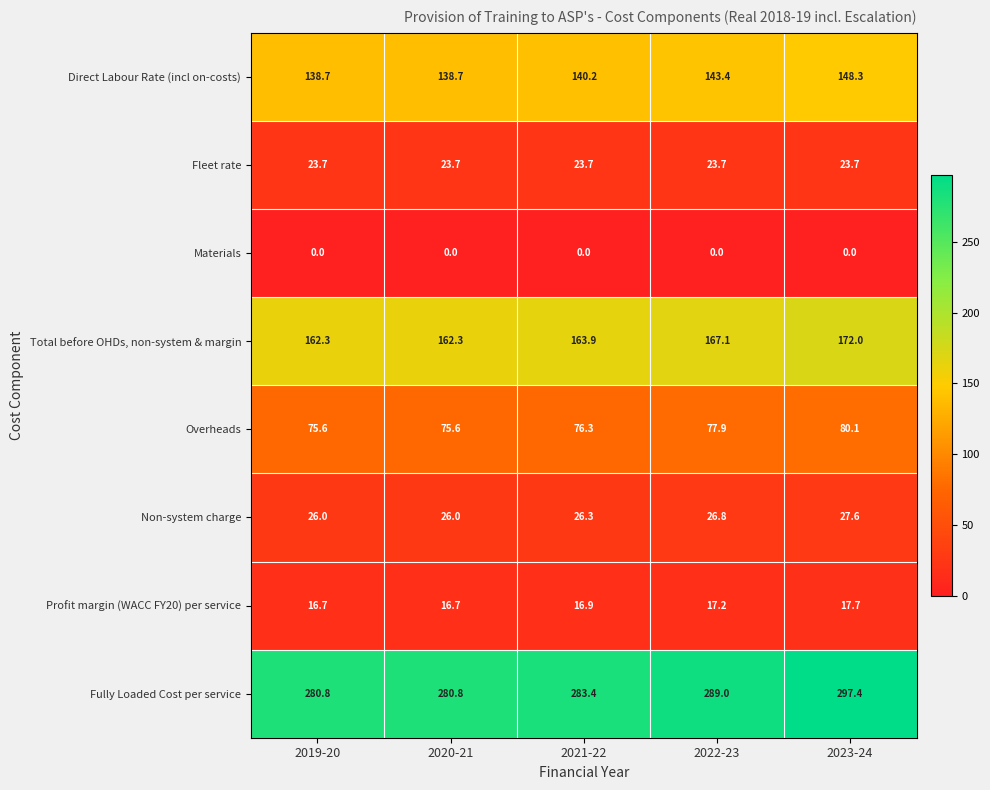

Which label corresponds to the largest value in the chart?

2023-24